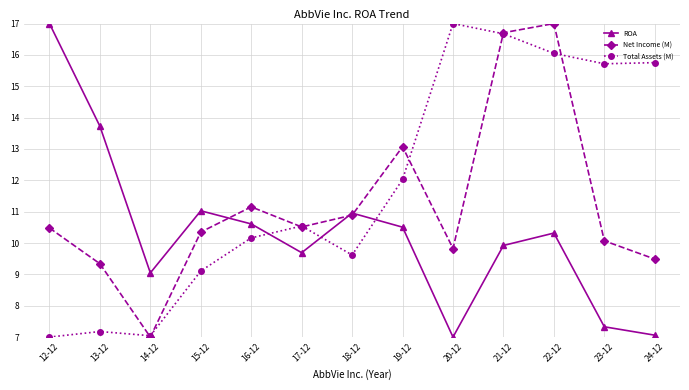

What is the lowest value of the ROA series?

7.0